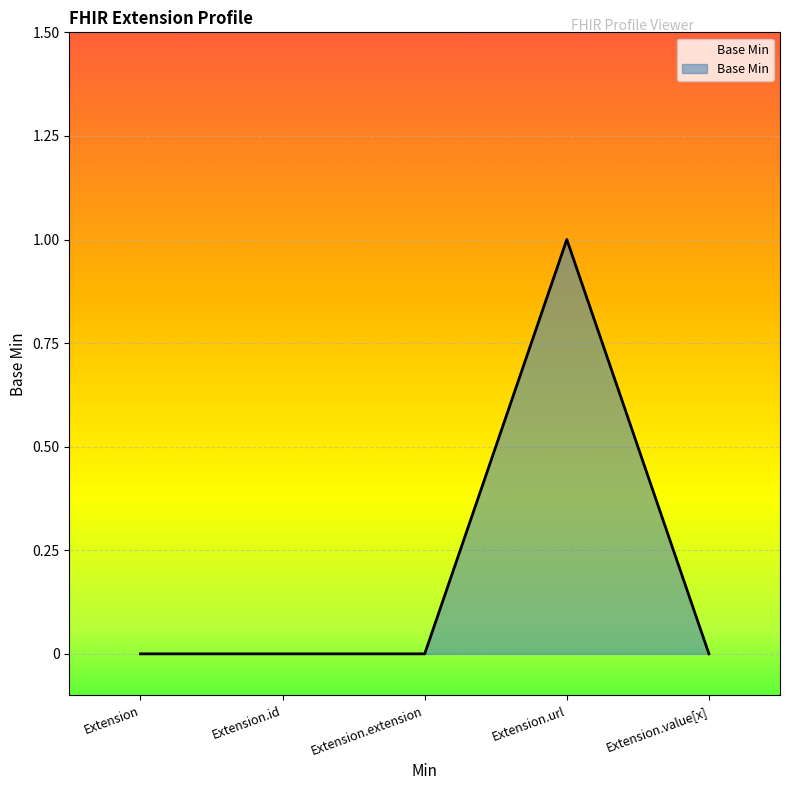

The value at Extension.extension is -1. True or false?

False